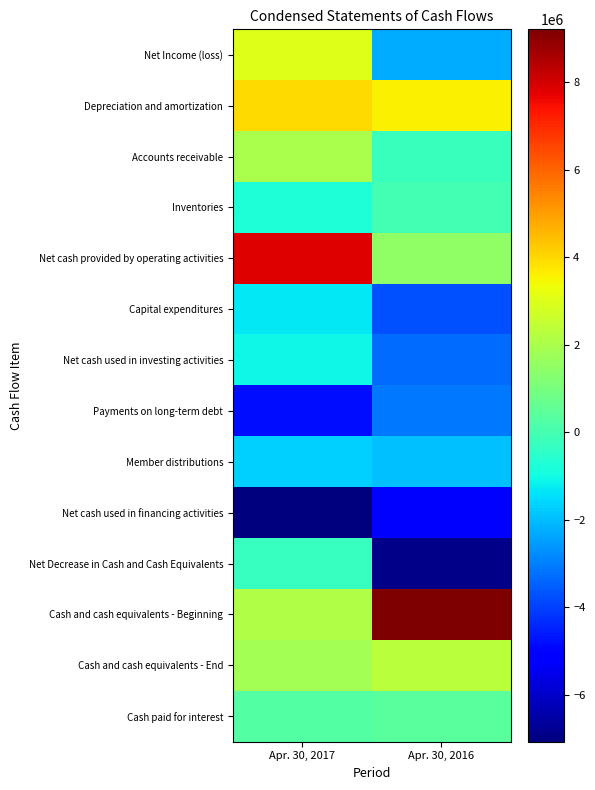

List the series in order of their peak value, lowest first.

Net cash used in financing activities, Payments on long-term debt, Member distributions, Capital expenditures, Net cash used in investing activities, Net Decrease in Cash and Cash Equivalents, Inventories, Cash paid for interest, Accounts receivable, Cash and cash equivalents - End, Net Income (loss), Depreciation and amortization, Net cash provided by operating activities, Cash and cash equivalents - Beginning